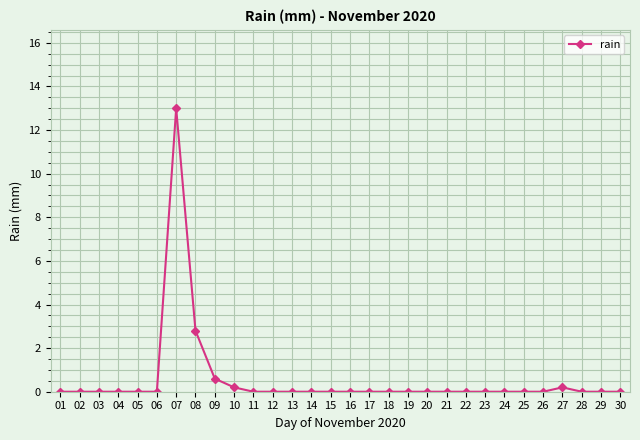

At which category does the chart reach its peak across all series?

07